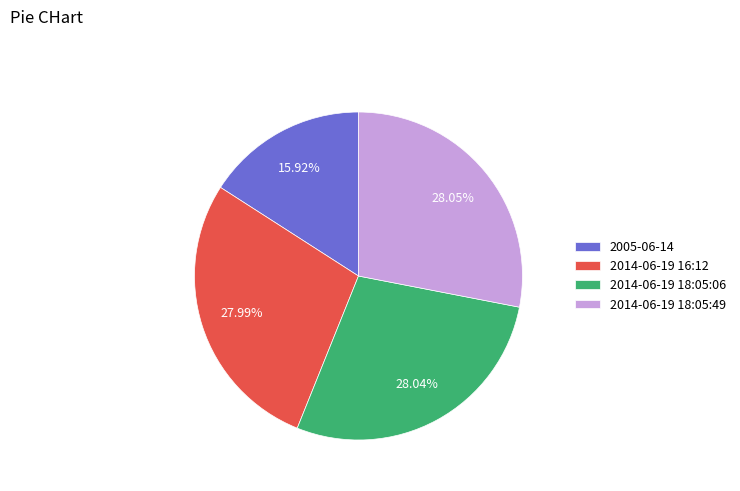

What percentage is NOT represented by 2014-06-19 16:12?

72.0%